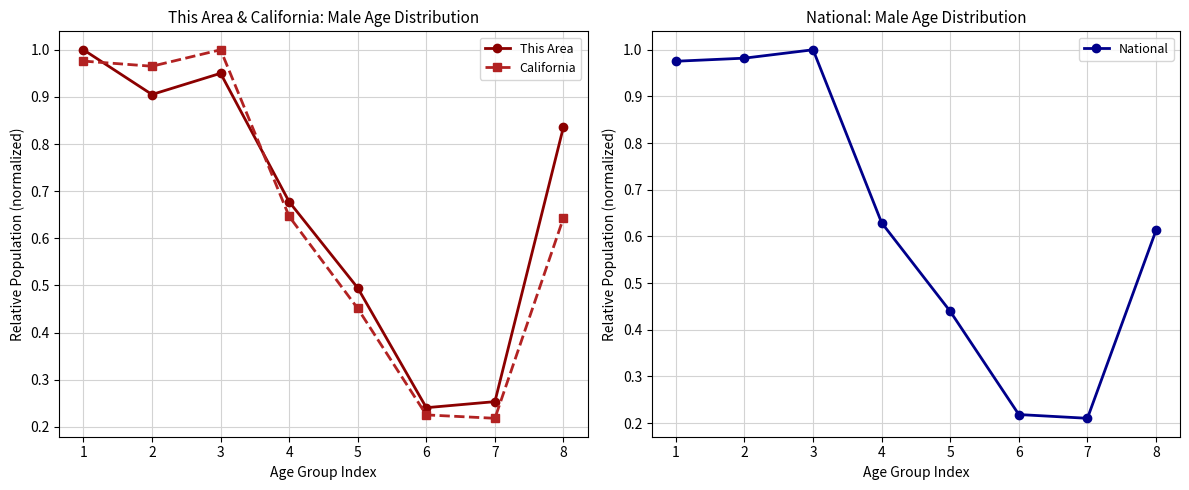

Which has a higher value, 3 or 7?

3